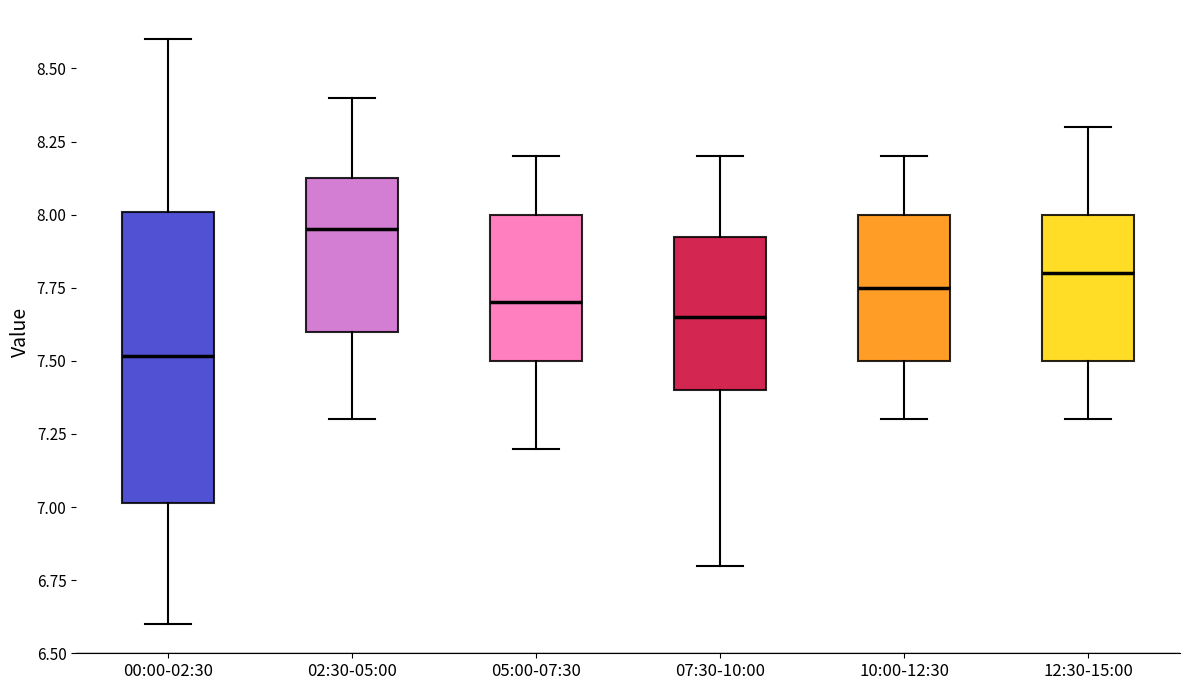

Reading left to right, transcribe this box plot: for each box, give where its median line is, the range the box spans, and where its two whiskers end, as read against the y-axis. The values are not printed on the chart, so give them approximately, as read against the axis.

00:00-02:30: median 7.50, box 7.00 to 8.00, whiskers 6.60 to 8.60
02:30-05:00: median 7.95, box 7.60 to 8.15, whiskers 7.30 to 8.40
05:00-07:30: median 7.70, box 7.50 to 8.00, whiskers 7.20 to 8.20
07:30-10:00: median 7.65, box 7.40 to 7.95, whiskers 6.80 to 8.20
10:00-12:30: median 7.75, box 7.50 to 8.00, whiskers 7.30 to 8.20
12:30-15:00: median 7.80, box 7.50 to 8.00, whiskers 7.30 to 8.30